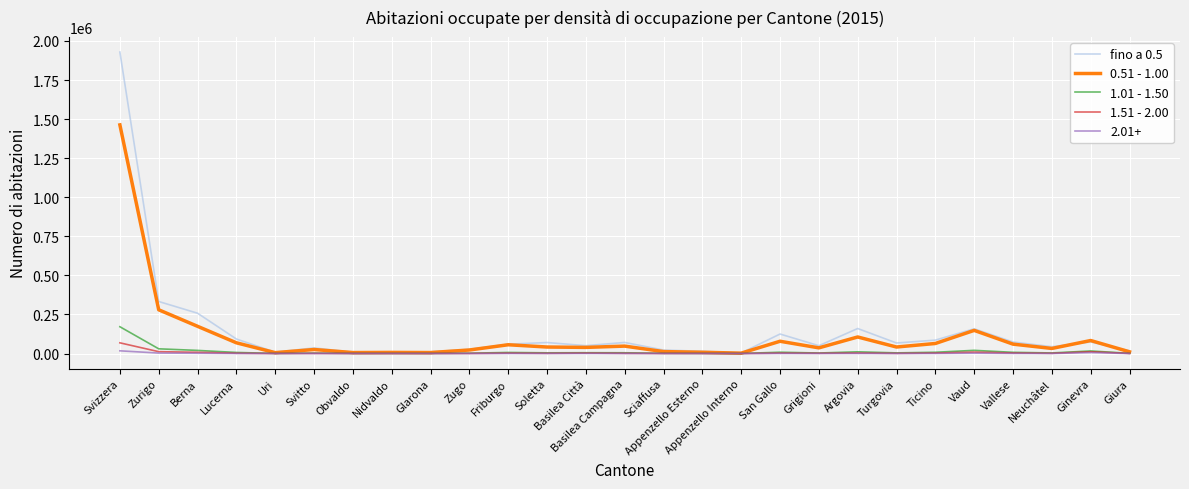

List the series in order of their peak value, highest first.

fino a 0.5, 0.51 - 1.00, 1.01 - 1.50, 1.51 - 2.00, 2.01+